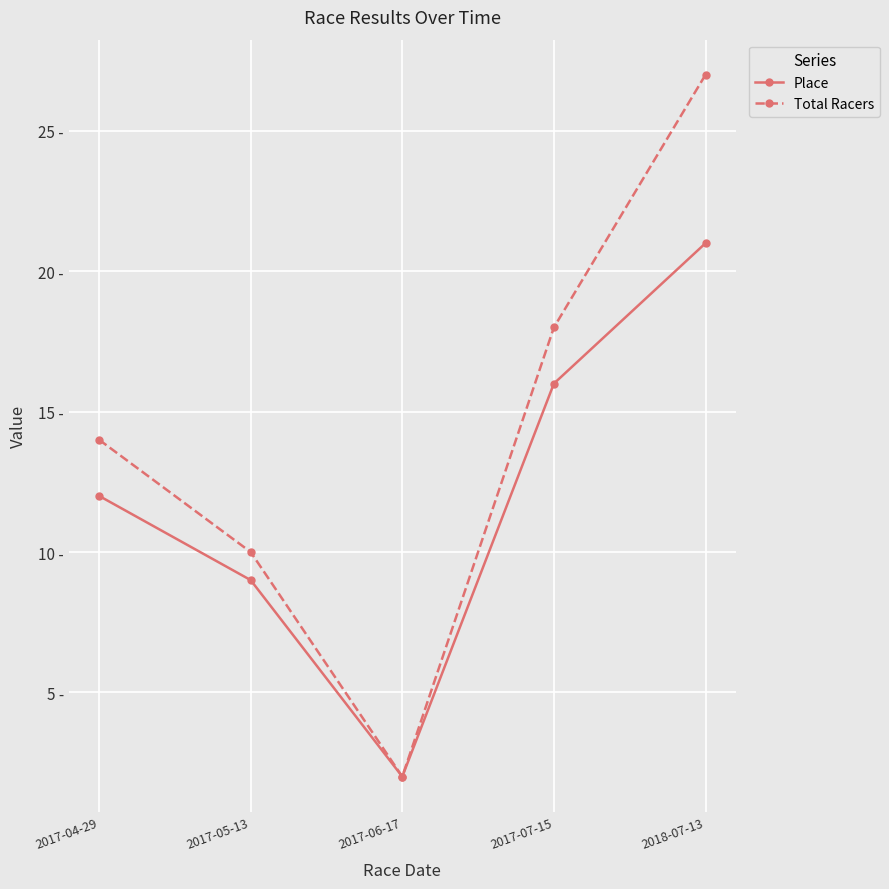

What is the minimum value shown in the chart?

2